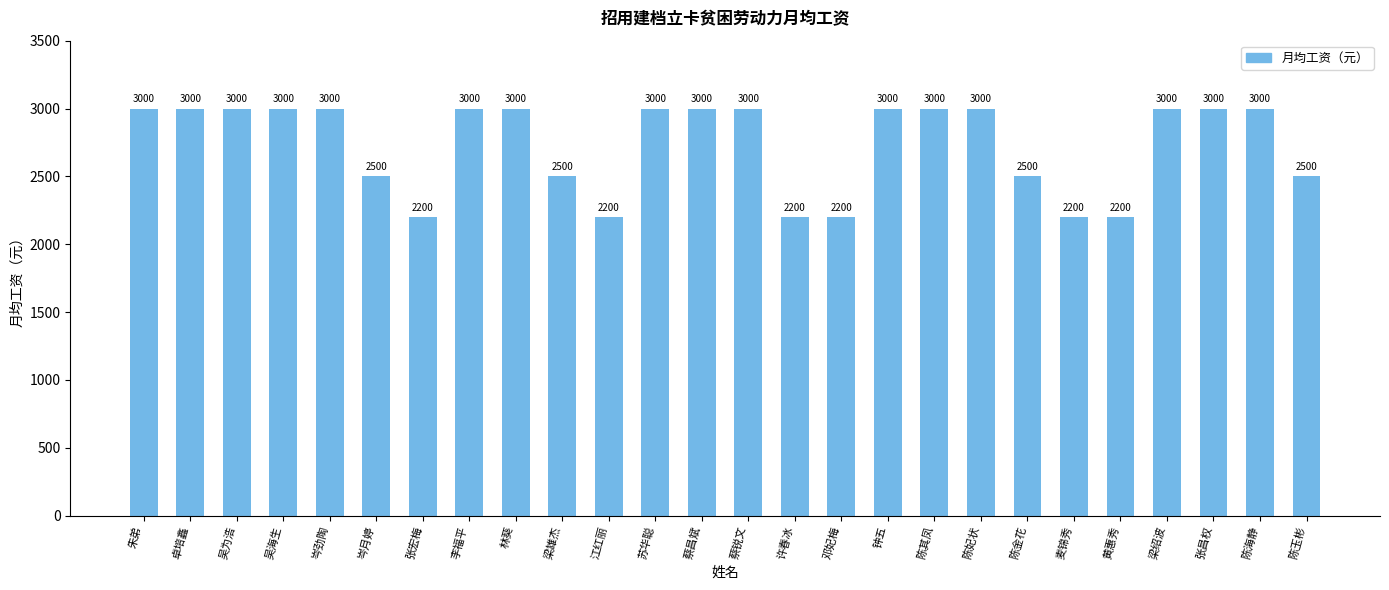

What is the maximum value shown in the chart?

3000